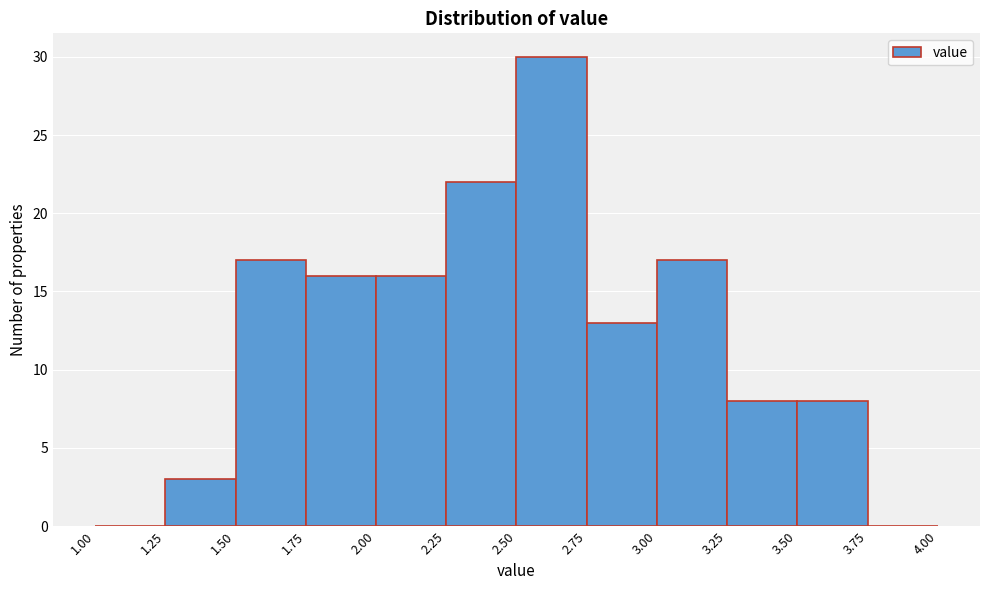

How tall is the bar that spans 2.50 to 2.75 on the x-axis? The values are not printed on the chart, so give them approximately, as read against the axis.

30